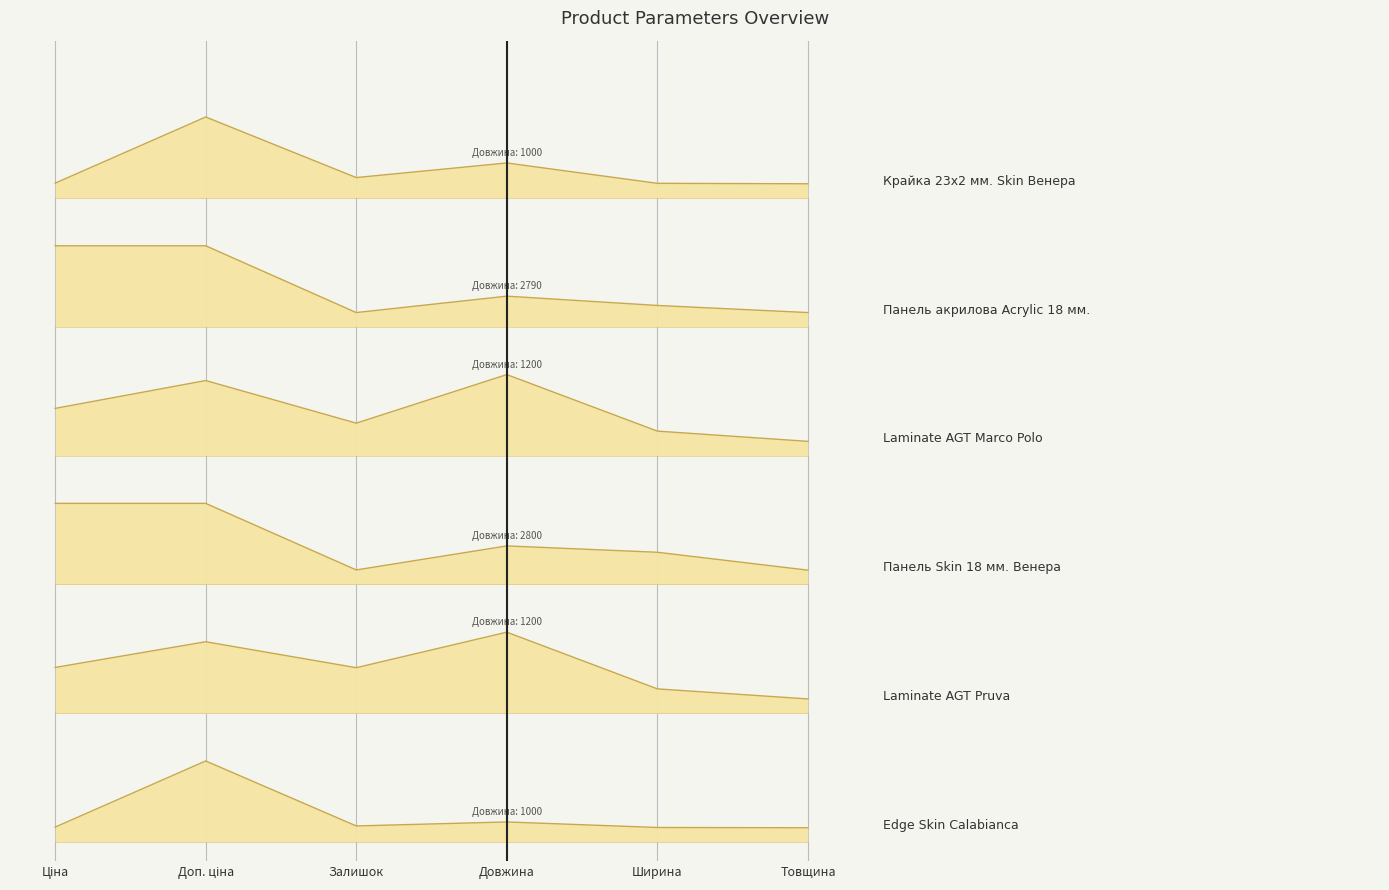

What are all the series names shown in the legend?

Крайка 23x2 мм. Skin Венера, Панель акрилова Acrylic 18 мм., Laminate AGT Marco Polo, Панель Skin 18 мм. Венера, Laminate AGT Pruva, Edge Skin Calabianca